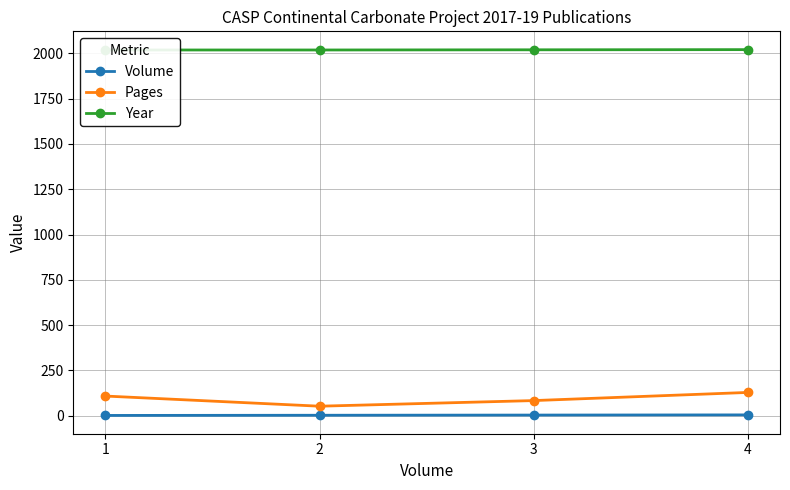

Reading right to left, extract all data points from this chart.

Volume: 4=4	3=3	2=2	1=1
Pages: 4=128	3=83	2=52	1=108
Year: 4=2021	3=2020	2=2019	1=2019